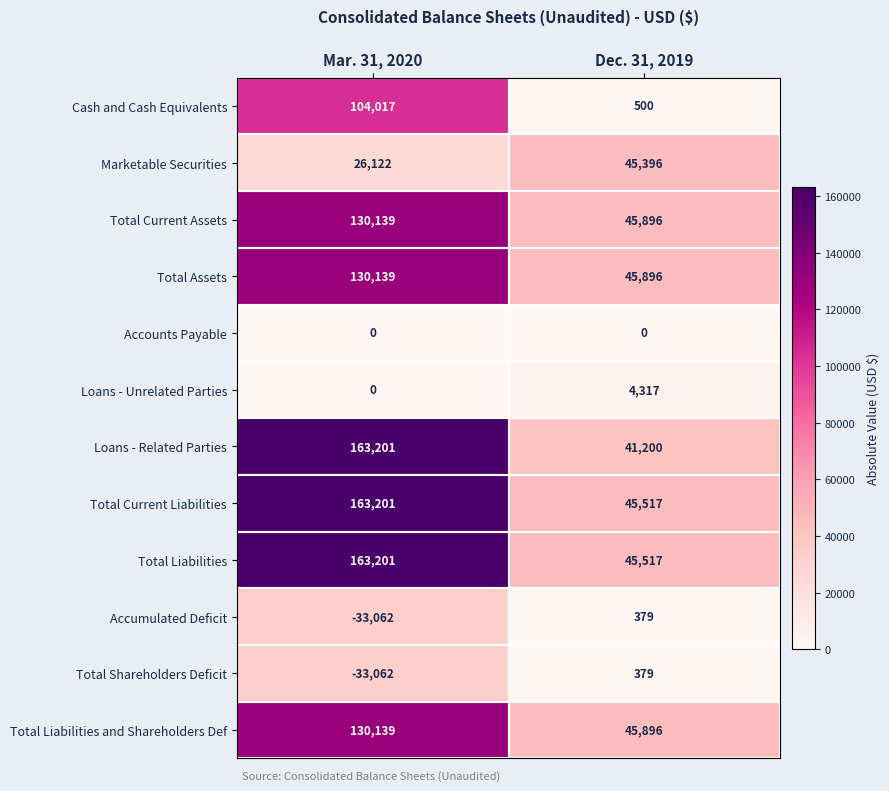

What is the total value across all series at Dec. 31, 2019?

320893